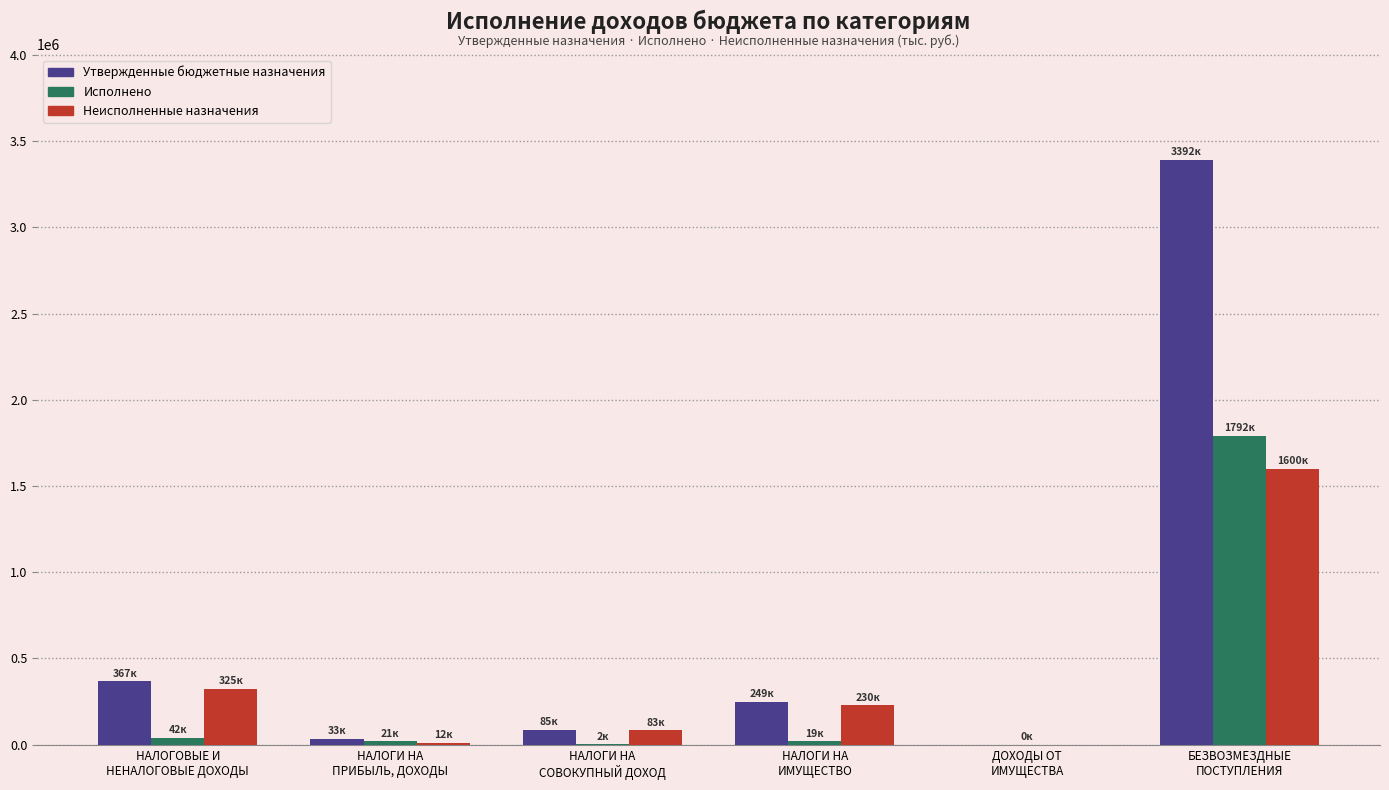

Which series has the widest spread of values?

Утвержденные бюджетные назначения